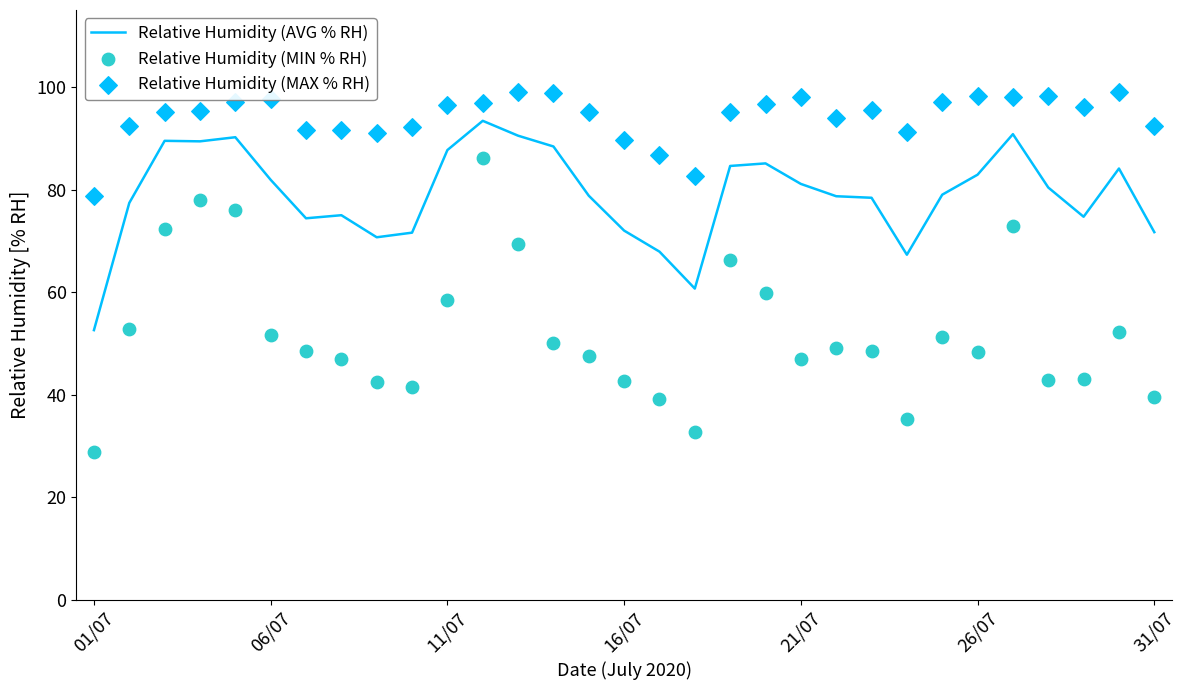

Which series contains the lowest Y value?

Relative Humidity (MIN % RH)